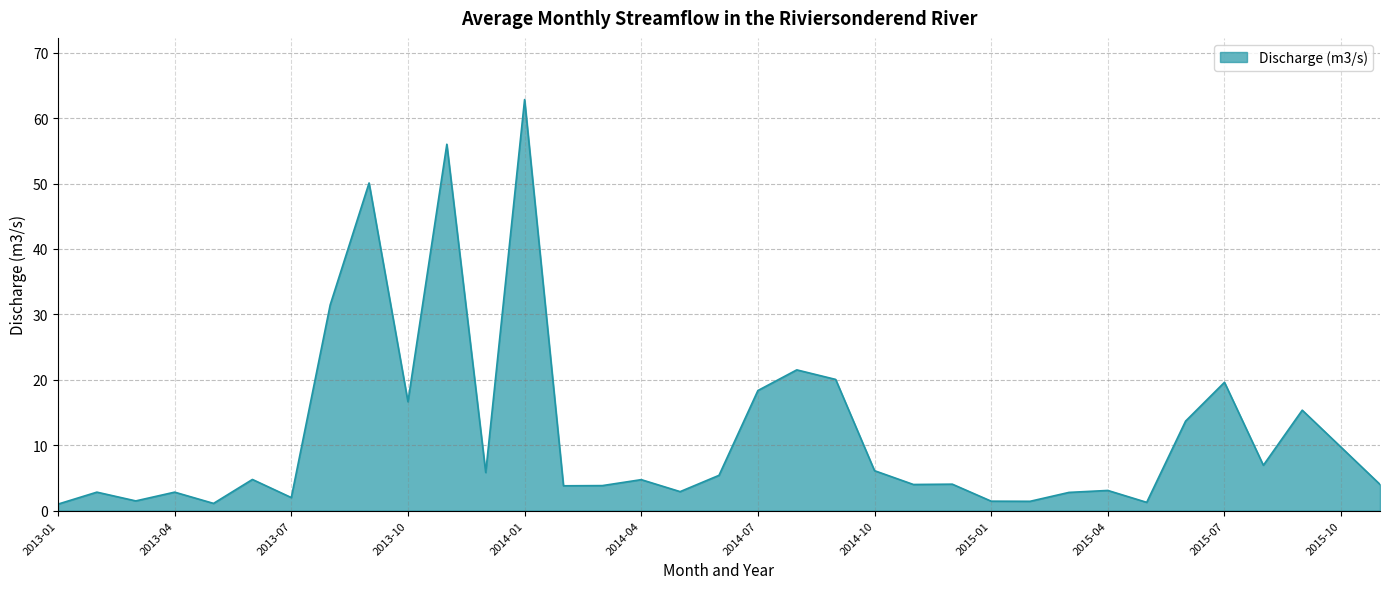

What is the difference between the maximum and minimum values?

61.8